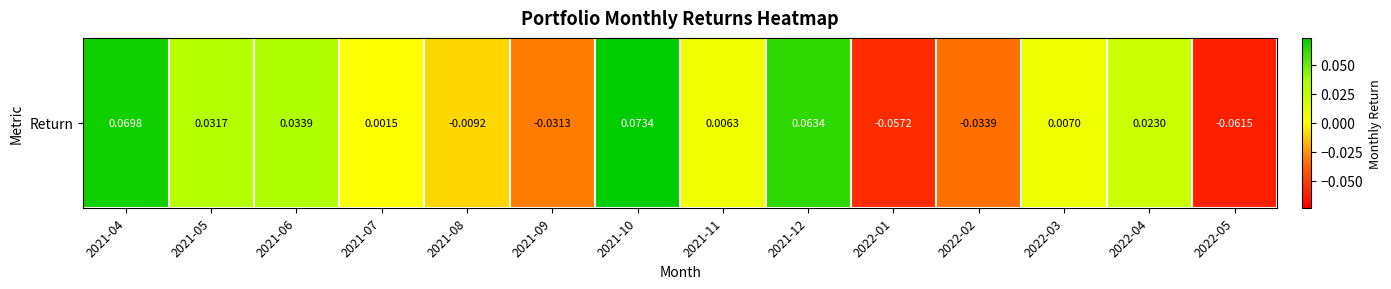

Reading left to right, what are all the values shown in this chart?

0.1	0.0	0.0	0.0	-0.0	-0.0	0.1	0.0	0.1	-0.1	-0.0	0.0	0.0	-0.1